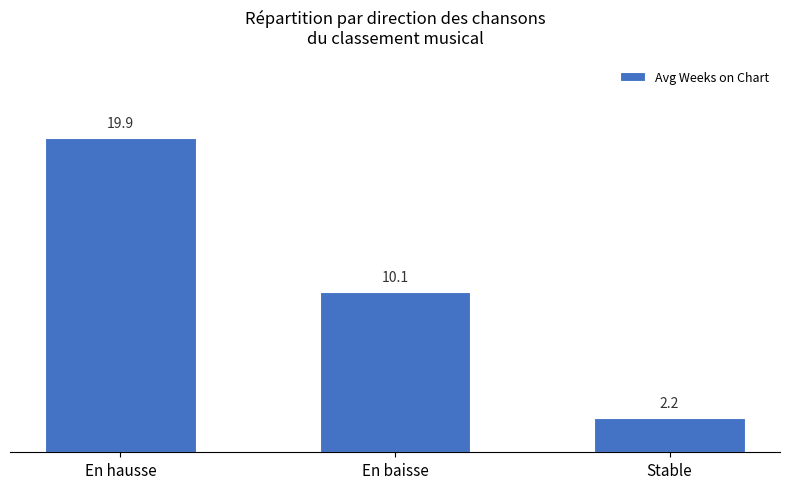

What value does the data have at Stable?

2.2